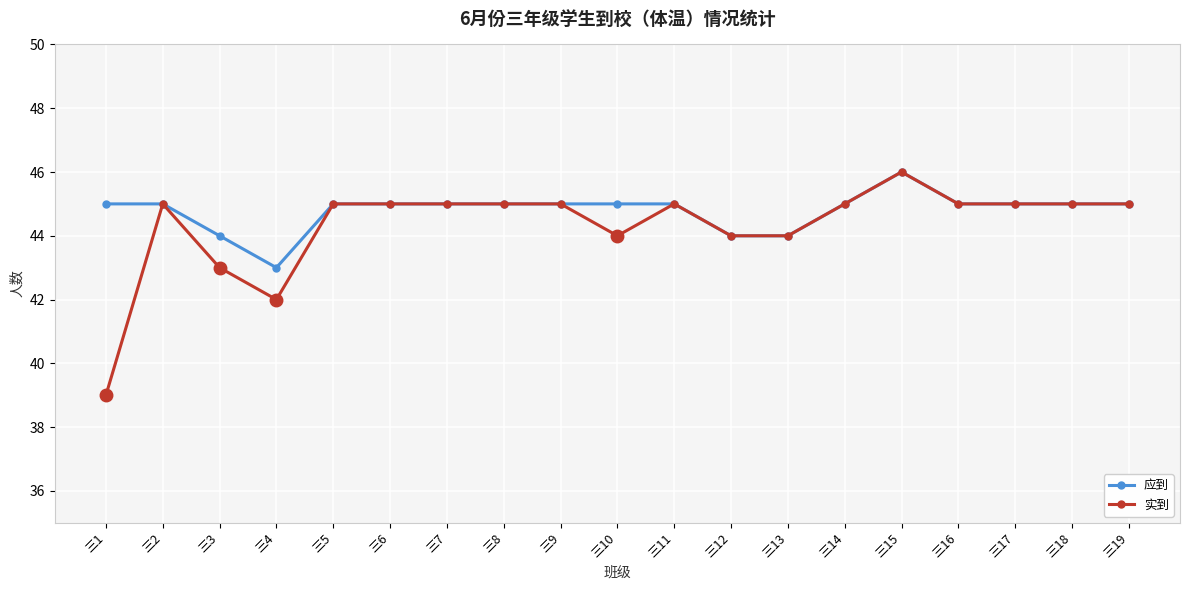

Rank the series at 三3 from highest to lowest value.

应到, 实到